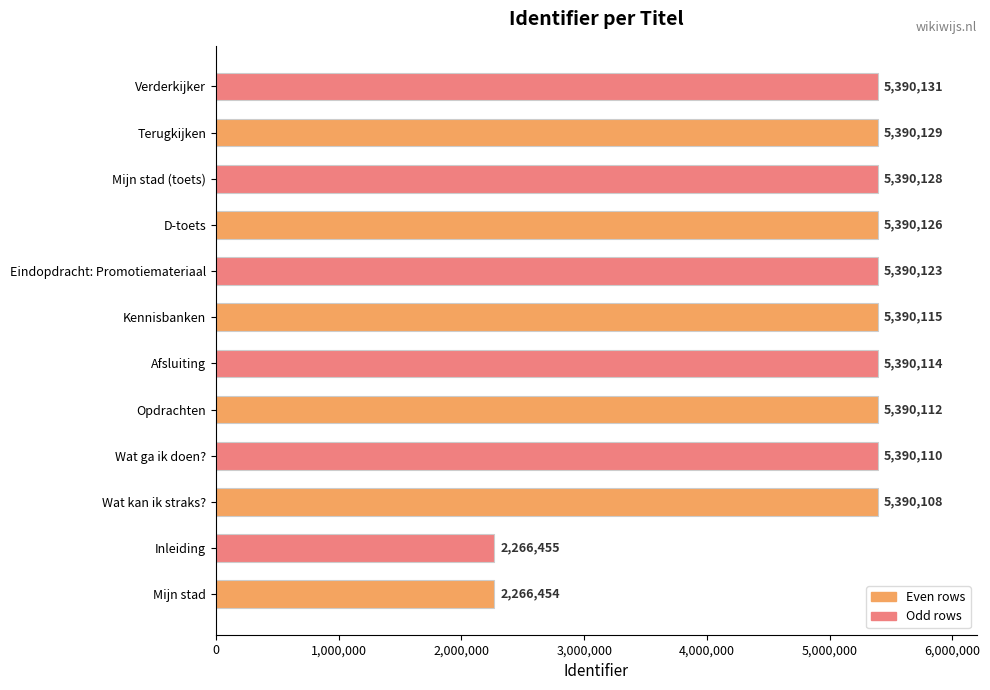

What is the approximate value at Mijn stad (toets), to the nearest 100?

5390100